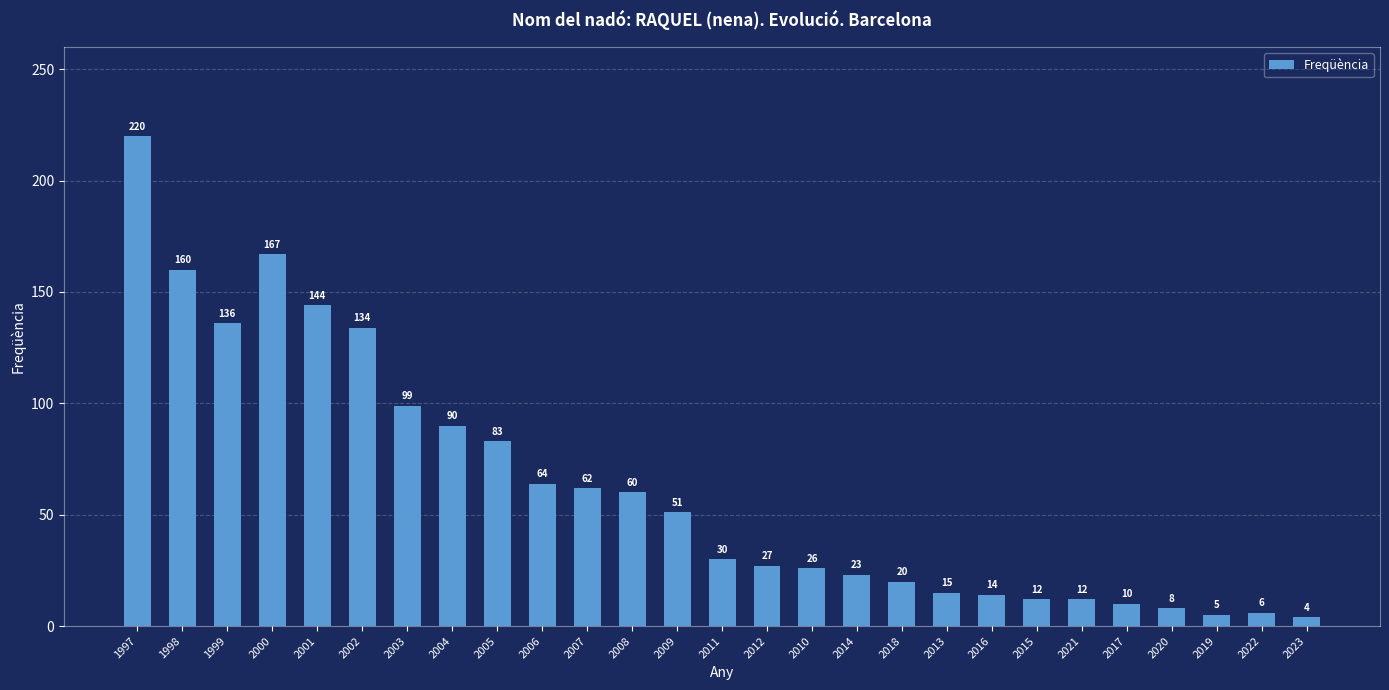

What value does the data have at 2004?

90